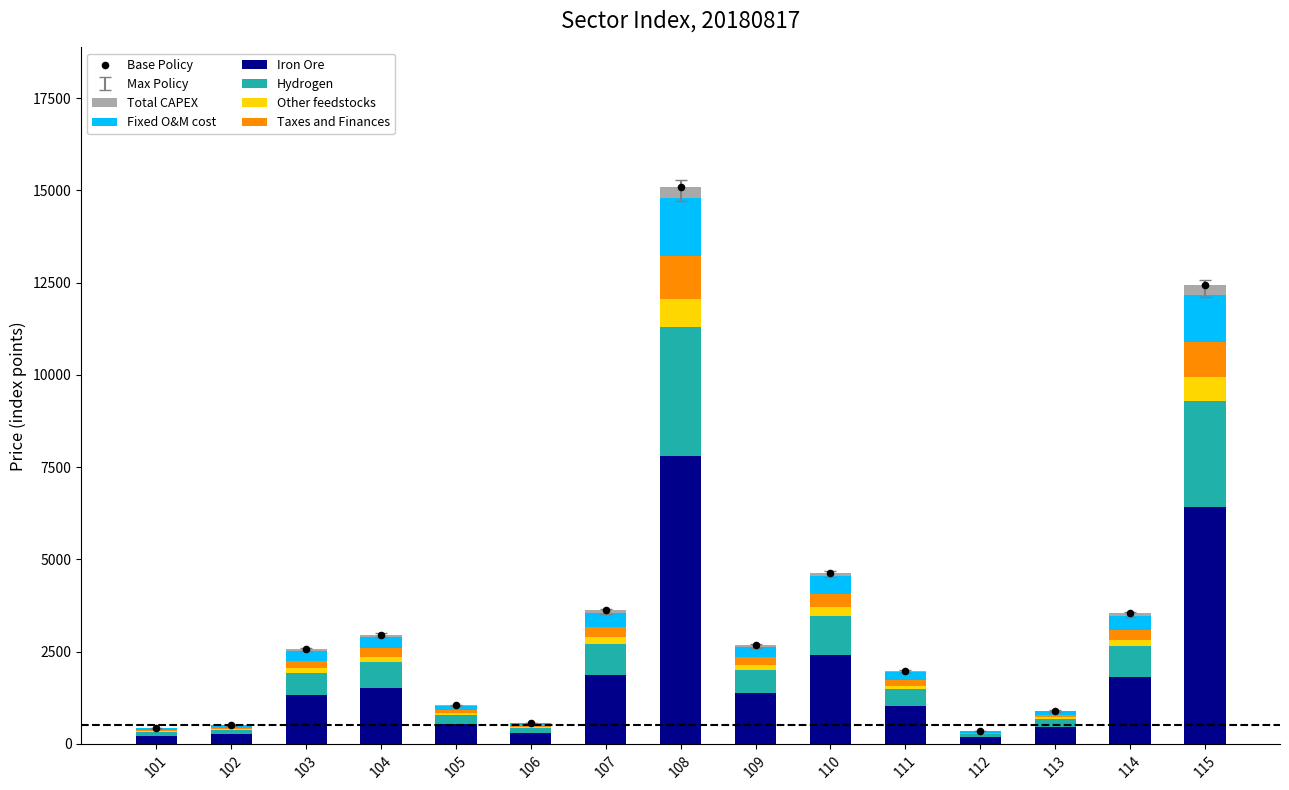

Which series contains the lowest Y value?

Total CAPEX